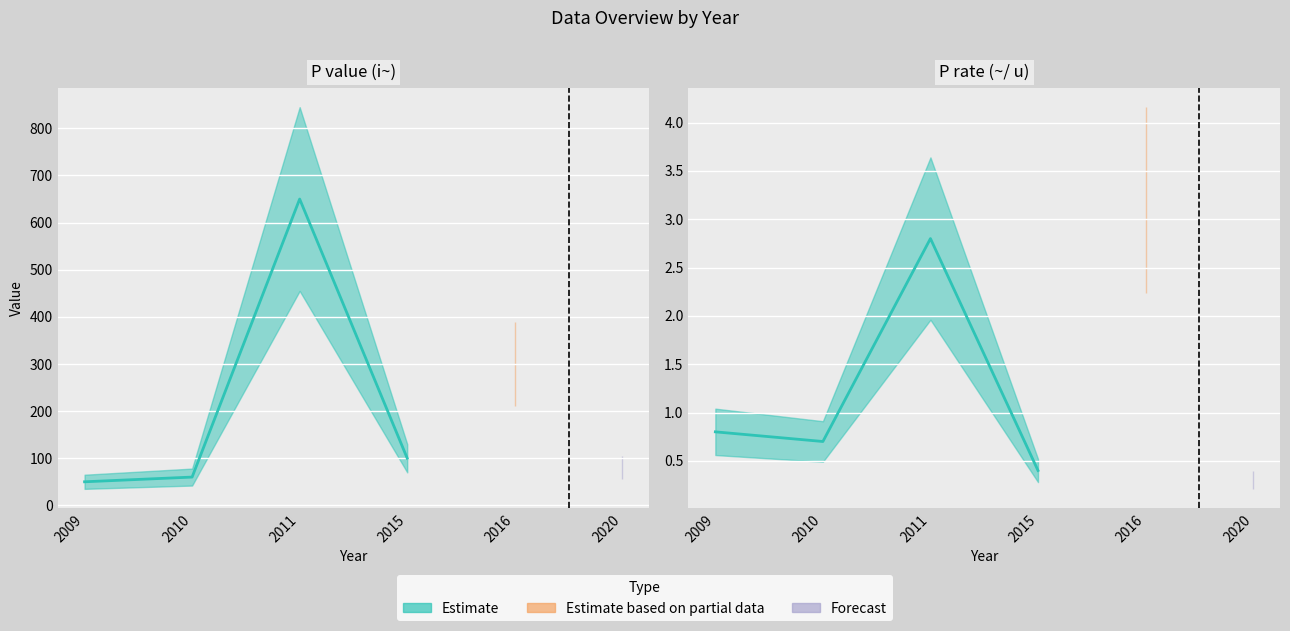

Is the value of P_value at 2011 greater than the value of P_rate at 2011?

Yes